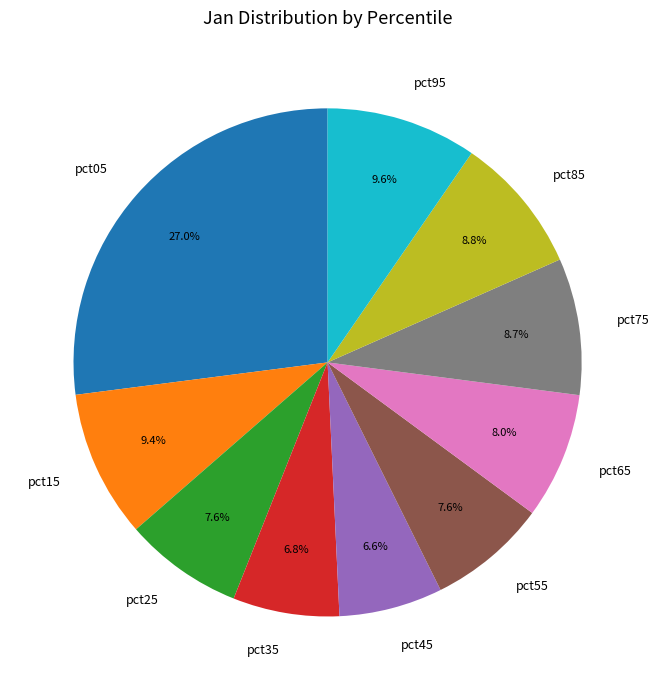

How much of the chart is everything except pct25?

92.4%